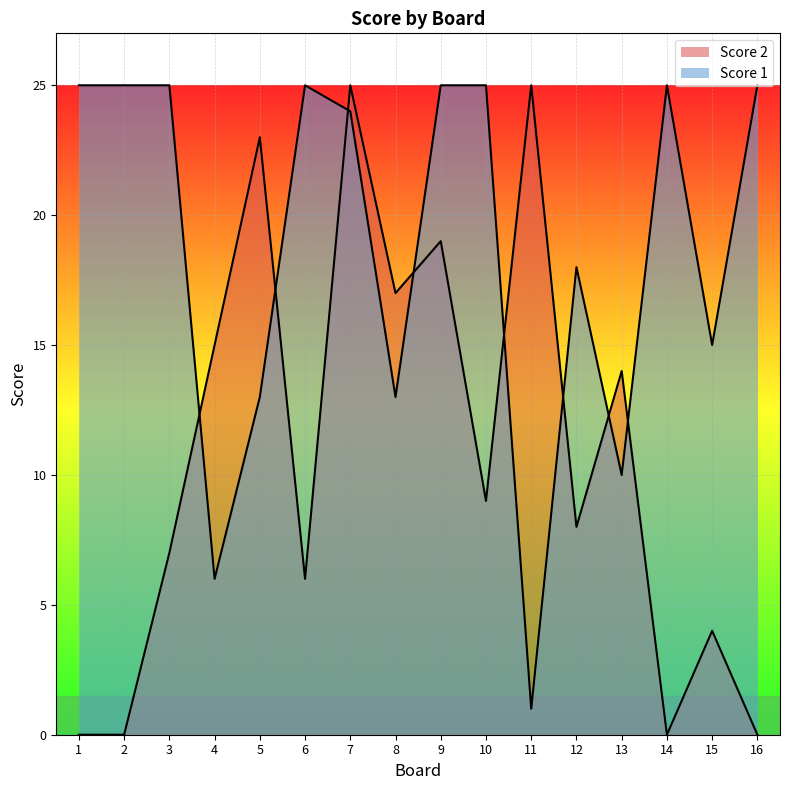

List the series in order of their peak value, highest first.

Score 1, Score 2